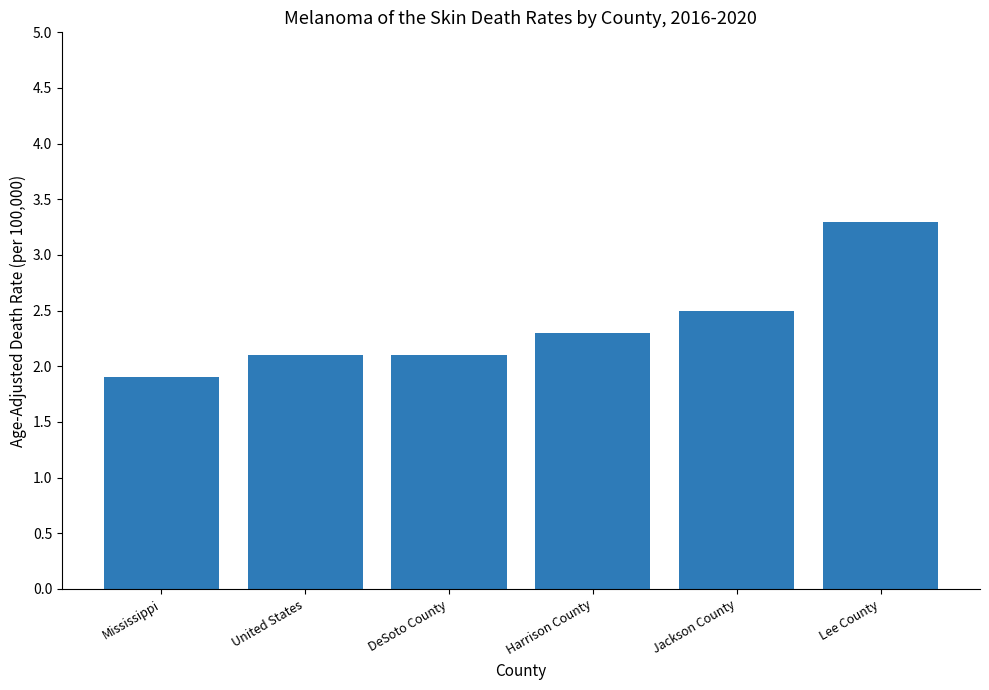

At which category does the chart reach its peak across all series?

Lee County